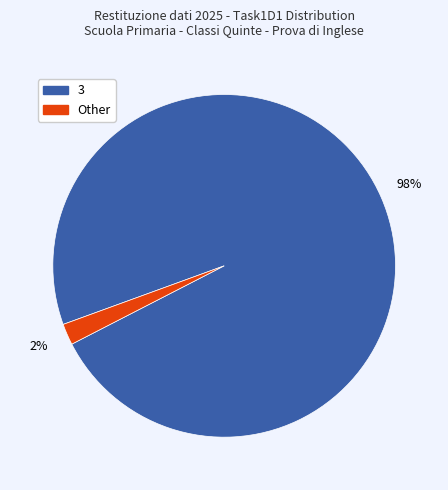

To the nearest percent, what is the difference between the largest and smallest slice percentages?

96%